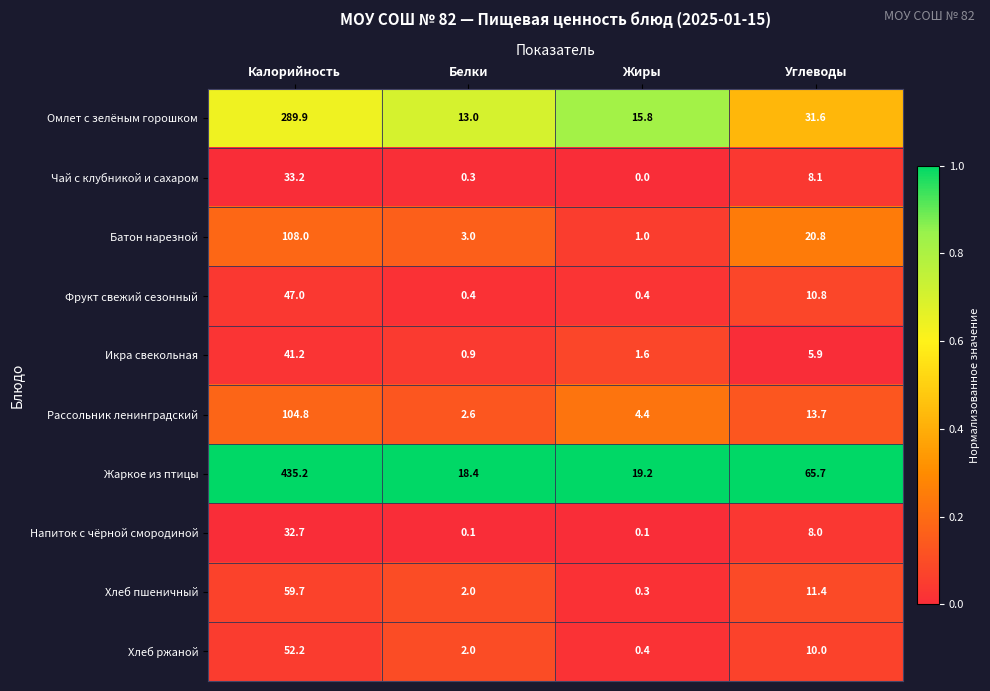

How many distinct data groups are displayed?

10